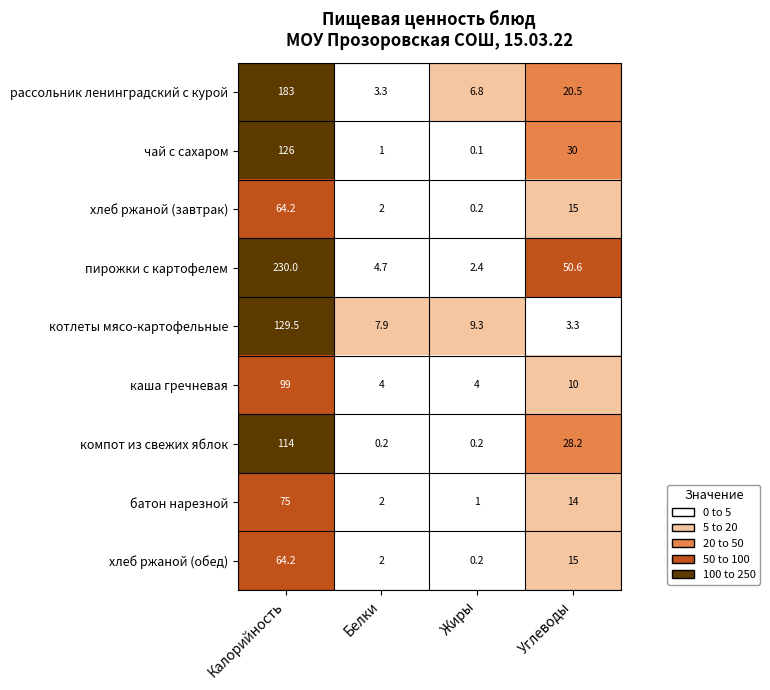

What is the difference between the maximum and minimum values in the хлеб ржаной (завтрак) series?

64.0